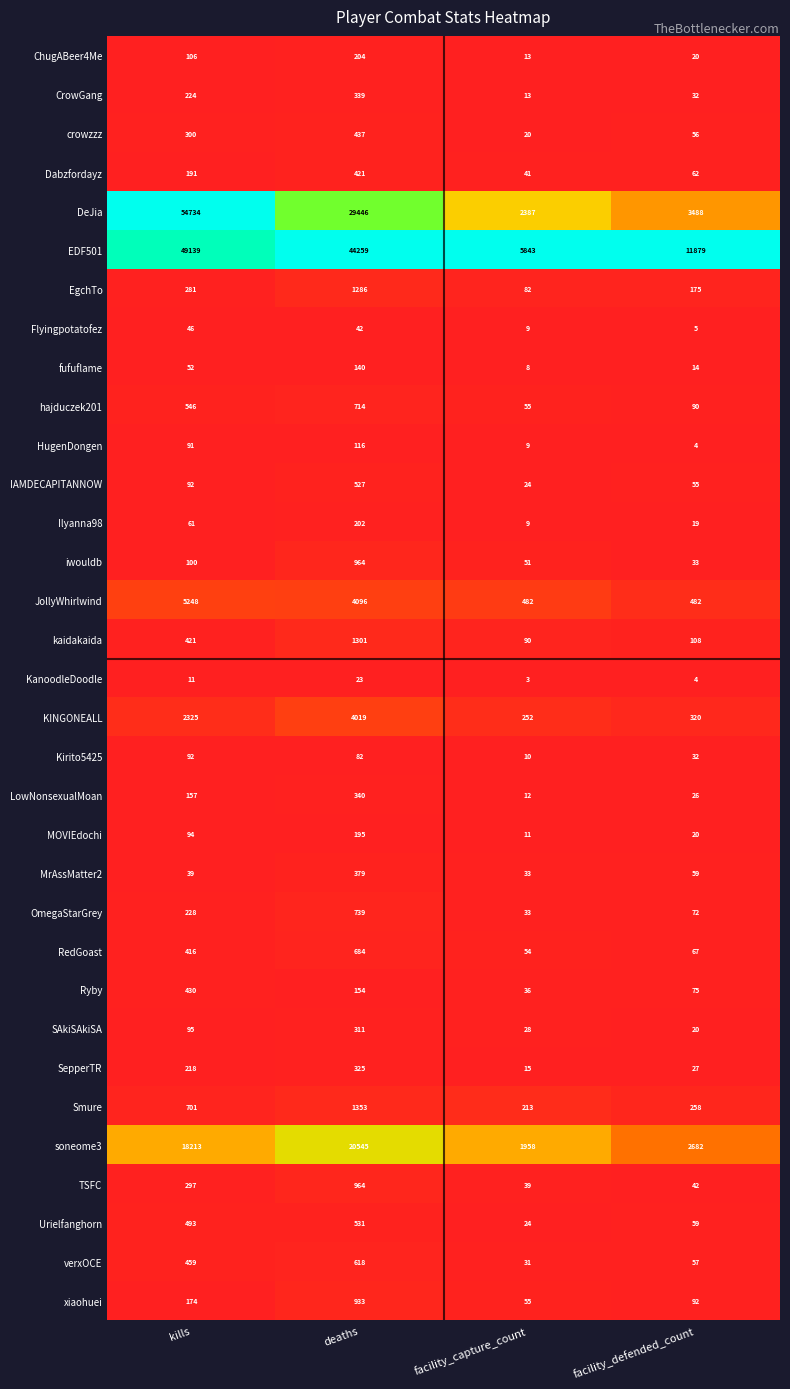

How many data points does each series have?

4